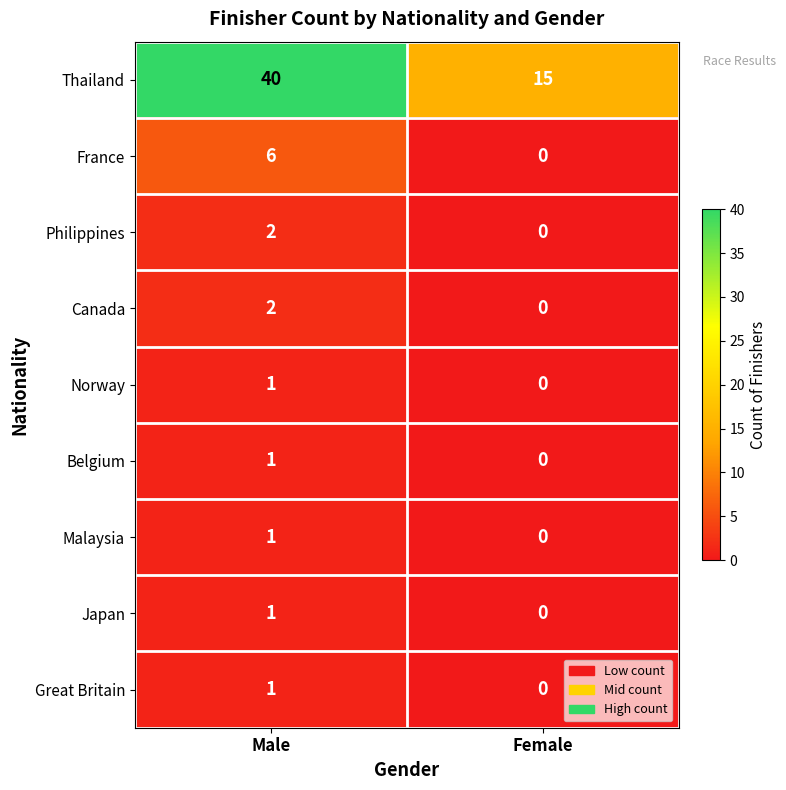

At which label is Japan closest to 0?

Female